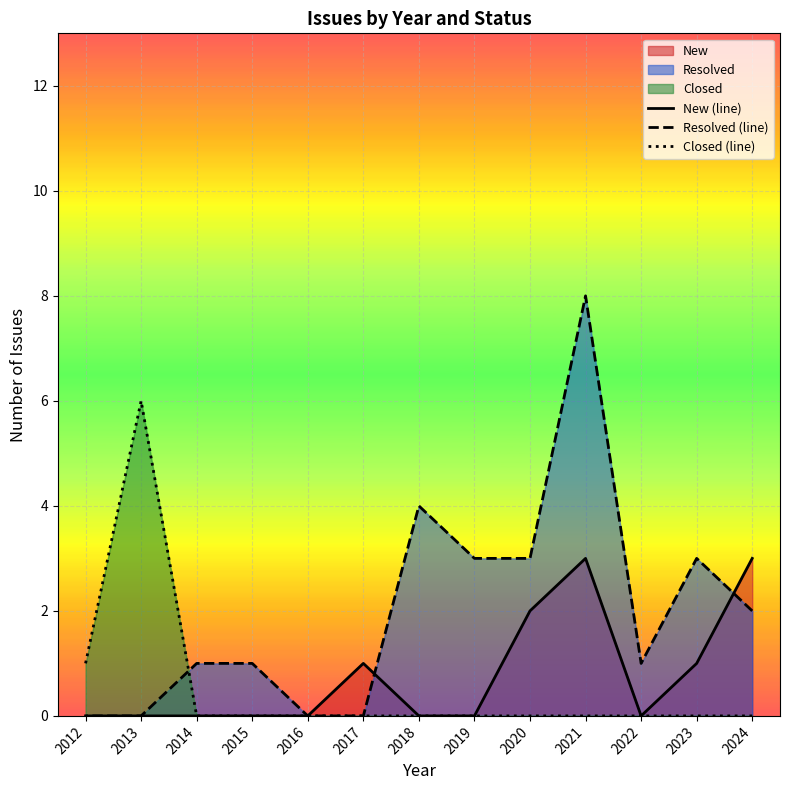

How many positive values does the Resolved (line) series have?

9